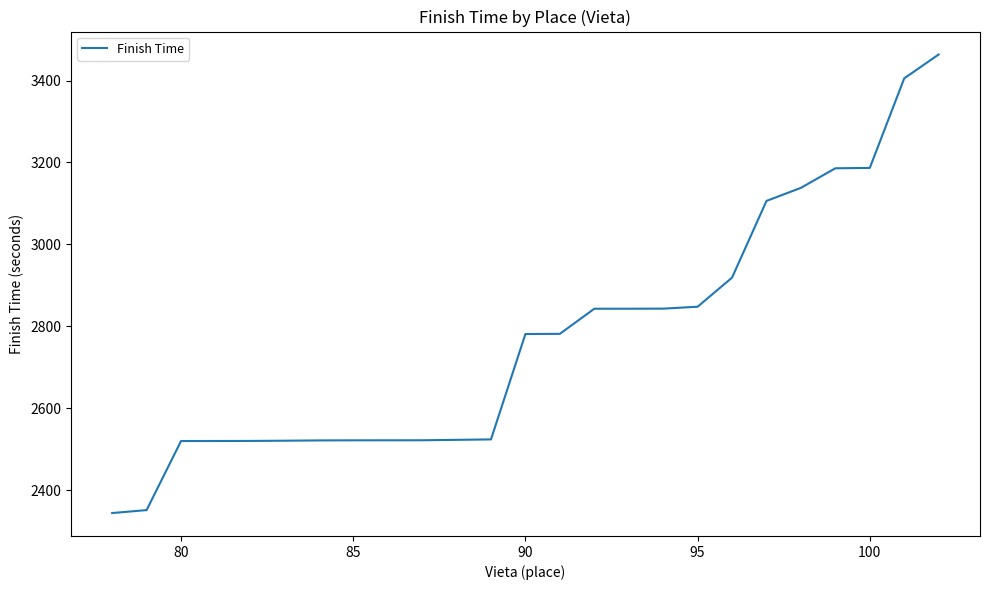

What is the maximum value shown in the chart?

3463.6